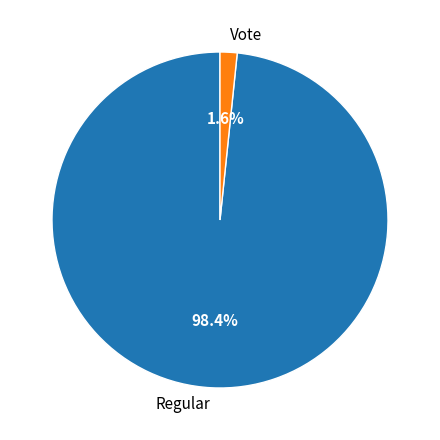

Which category accounts for the majority?

Regular